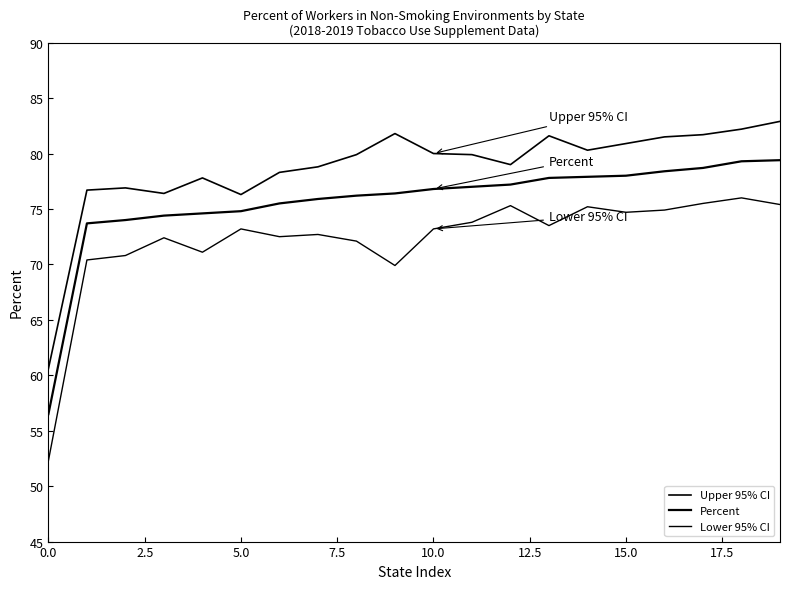

How many lines are shown in the chart?

3